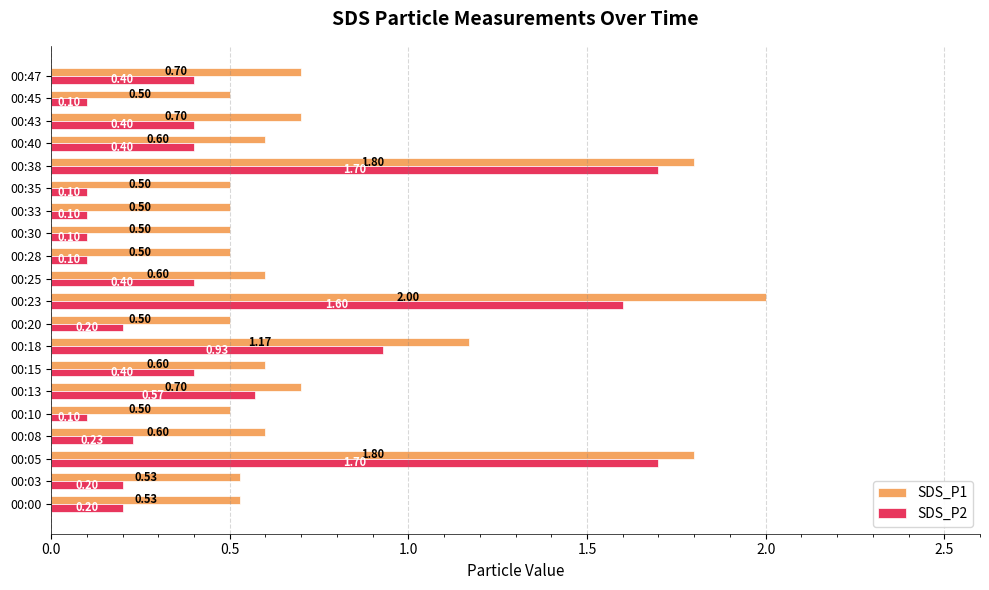

Is the value of SDS_P2 at 00:23 greater than the value of SDS_P1 at 00:25?

Yes